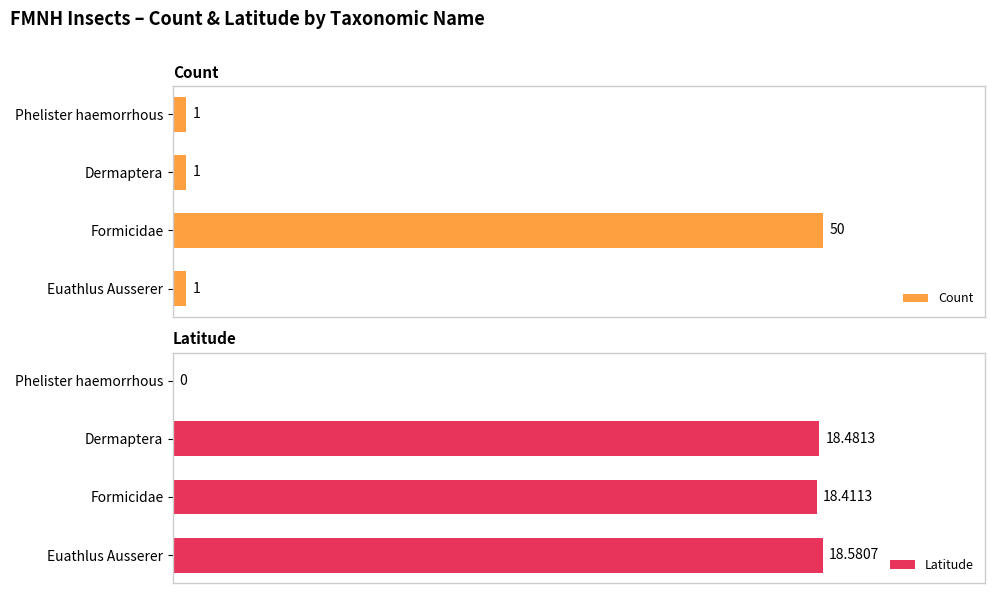

How many values in the Latitude series exceed 18?

3